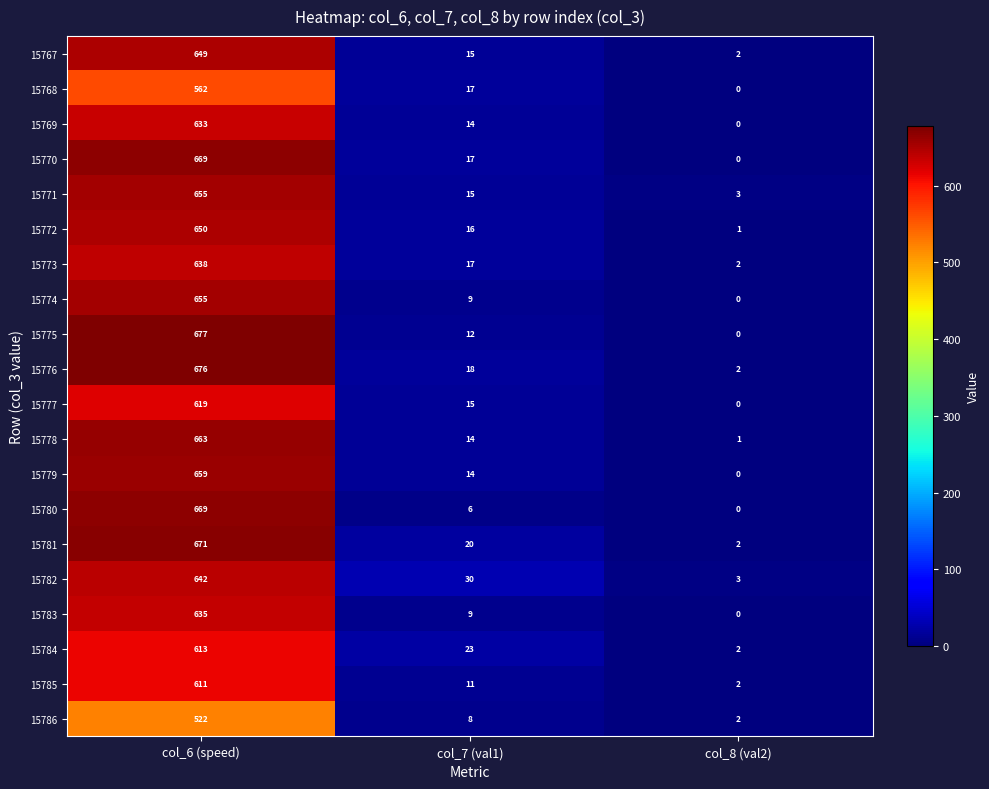

Which label corresponds to the smallest value in the chart?

col_8 (val2)